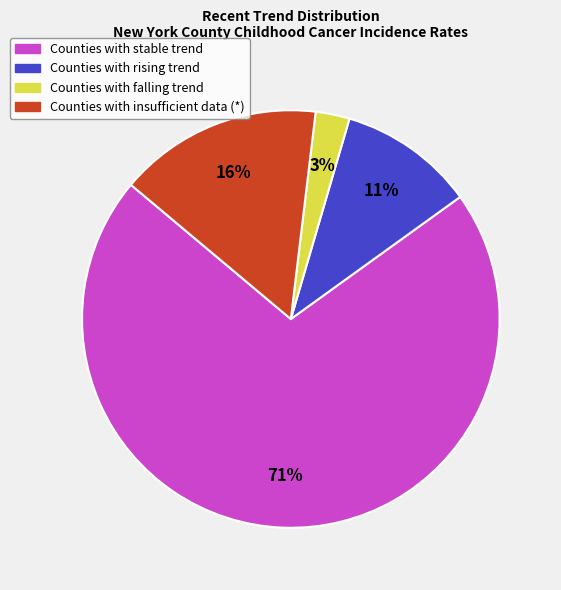

To the nearest percent, what is the average slice percentage?

25%